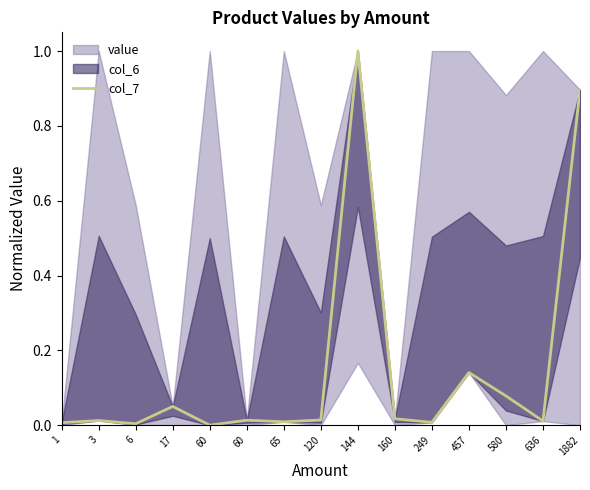

At which category does the data reach its first local valley?

6